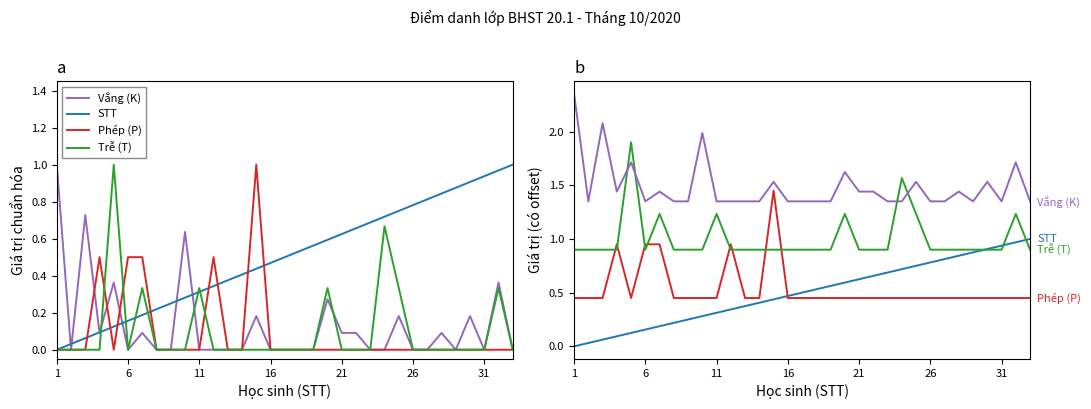

At which label does Vắng (K) reach its minimum?

6